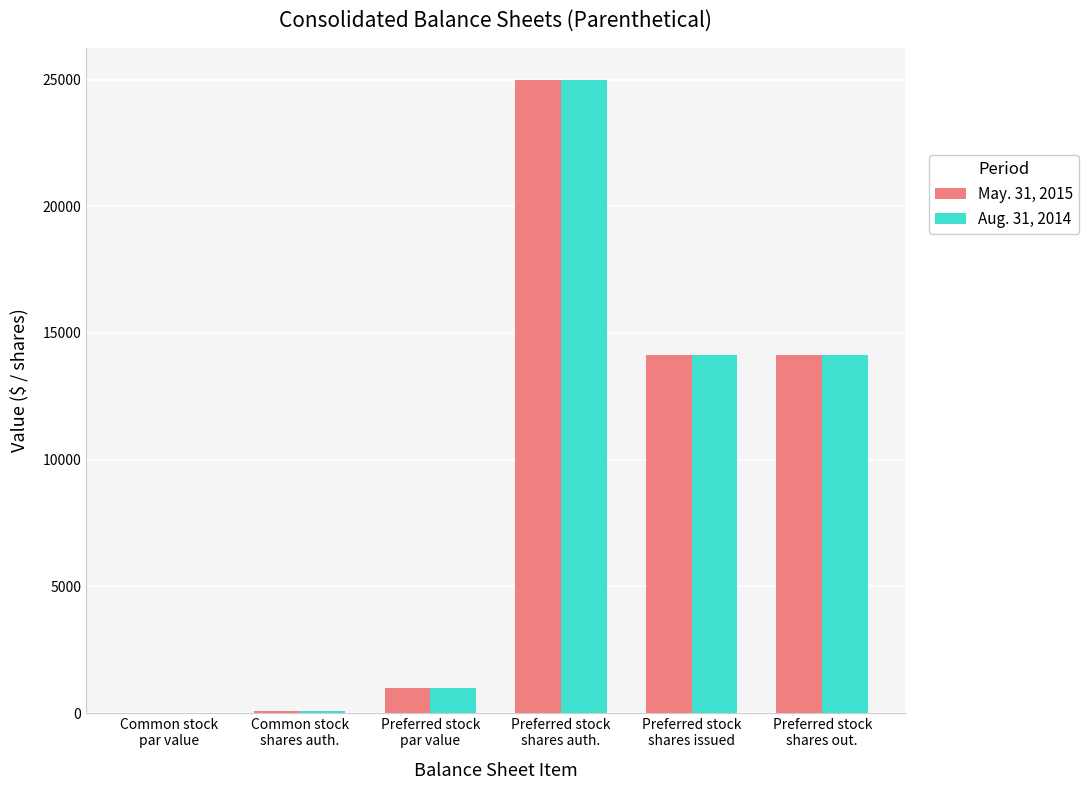

What is the sum of all Aug. 31, 2014 values?

54332.1